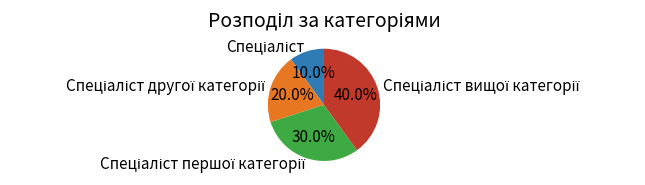

Does any single category account for the majority?

No